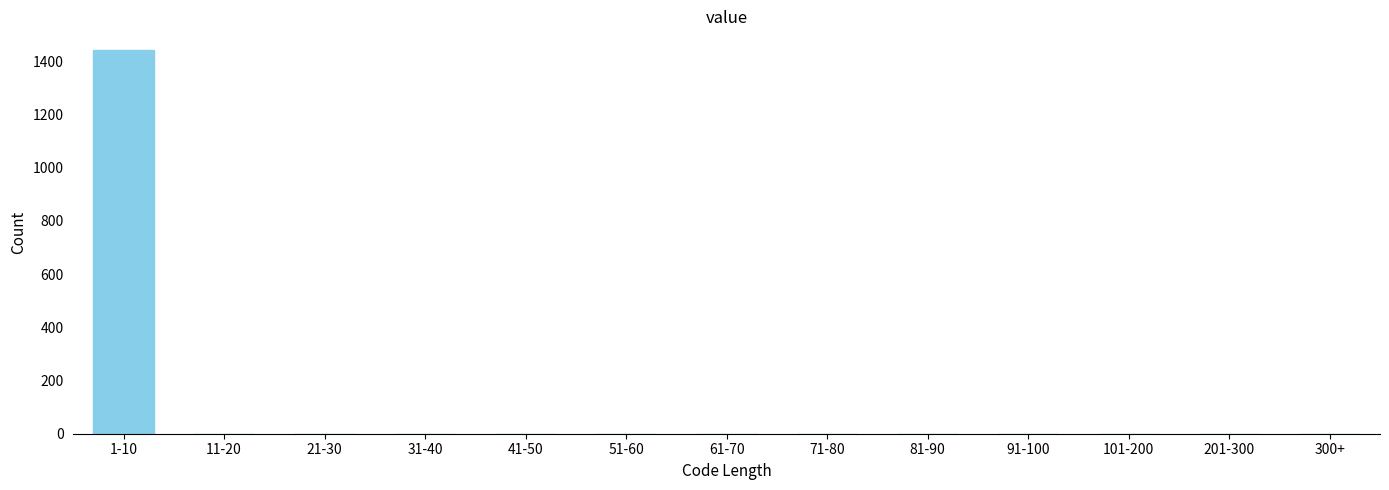

Reading right to left, transcribe all the data shown in this chart.

300+=0	201-300=0	101-200=0	91-100=0	81-90=0	71-80=0	61-70=0	51-60=0	41-50=0	31-40=0	21-30=0	11-20=0	1-10=1440